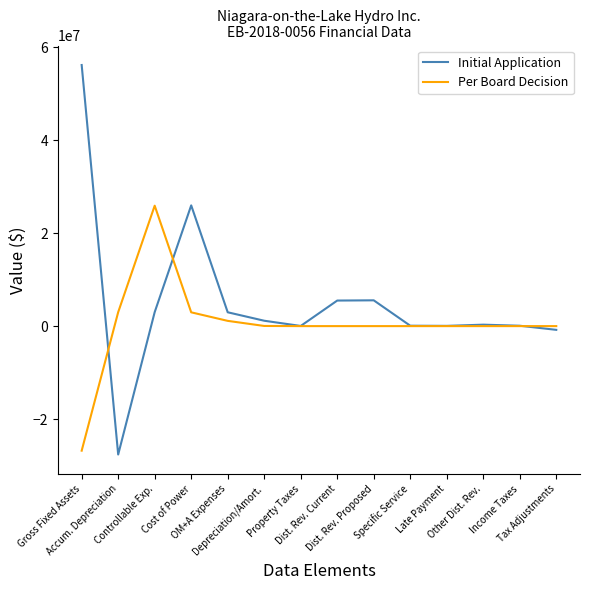

What is the minimum value for Initial Application?

-27607193.2